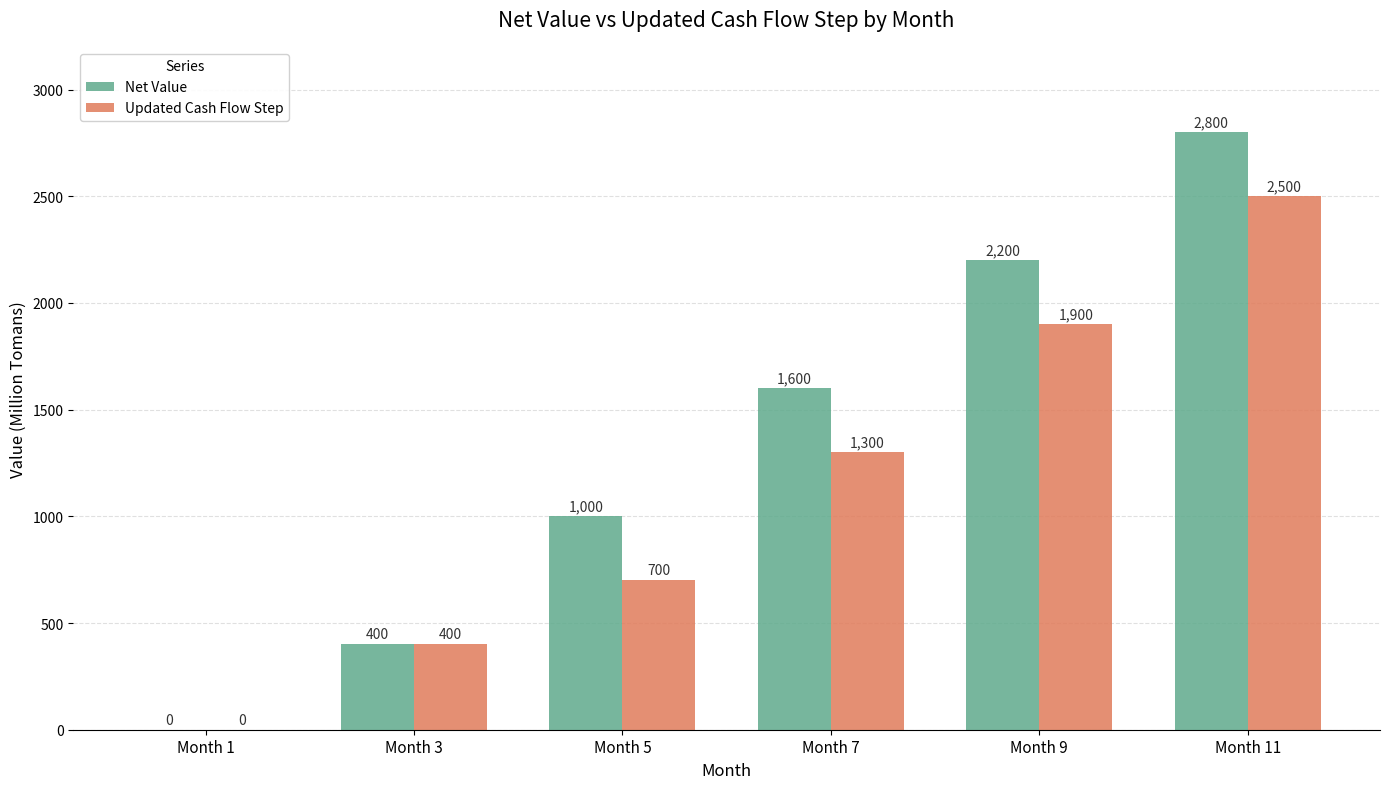

What is the total value across all series at Month 11?

5300